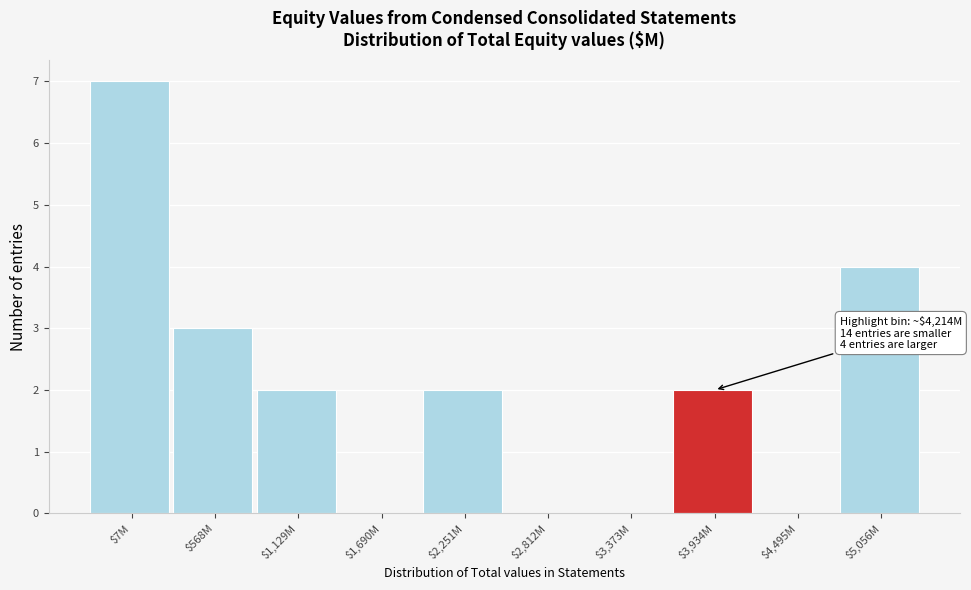

Which label corresponds to the largest value in the chart?

$7M